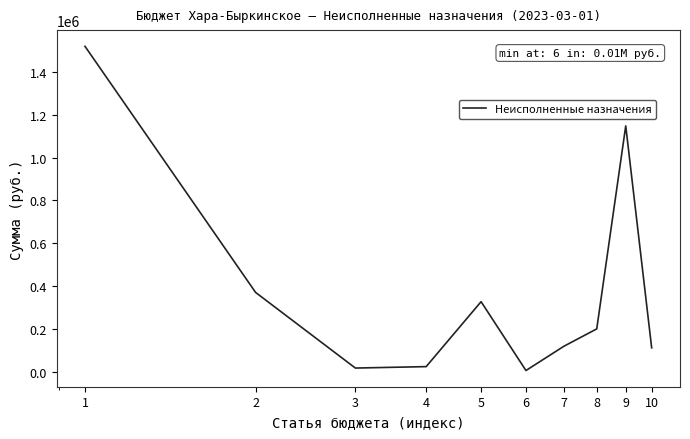

What is the difference between the maximum and minimum values?

1512308.3